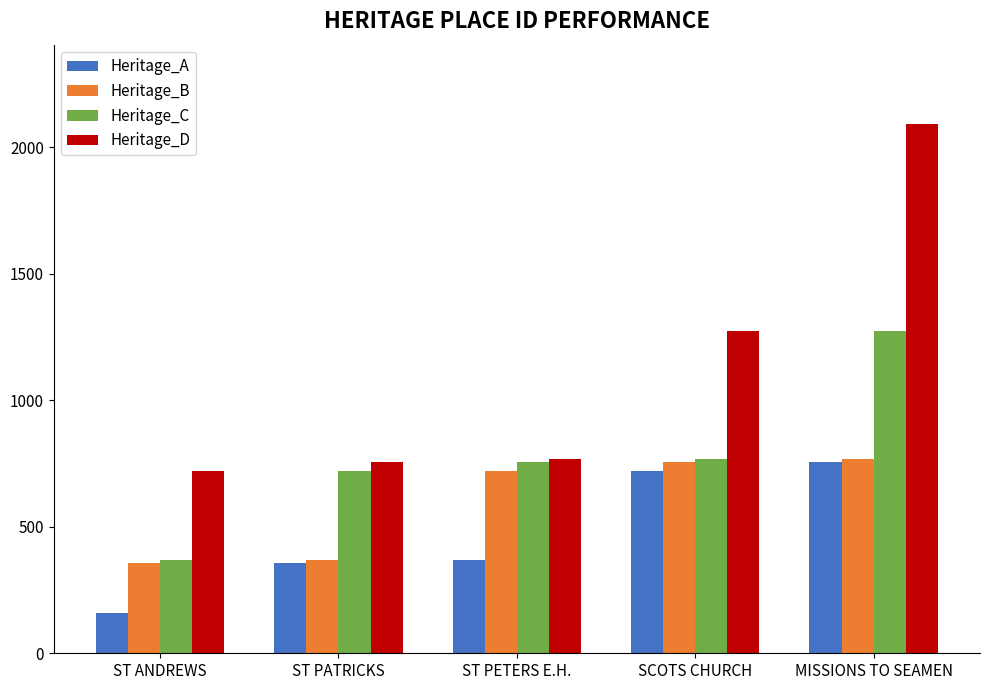

Reading left to right, what are all the values shown in this chart?

Heritage_A: 160	355	368	722	756
Heritage_B: 355	368	722	756	767
Heritage_C: 368	722	756	767	1274
Heritage_D: 722	756	767	1274	2091